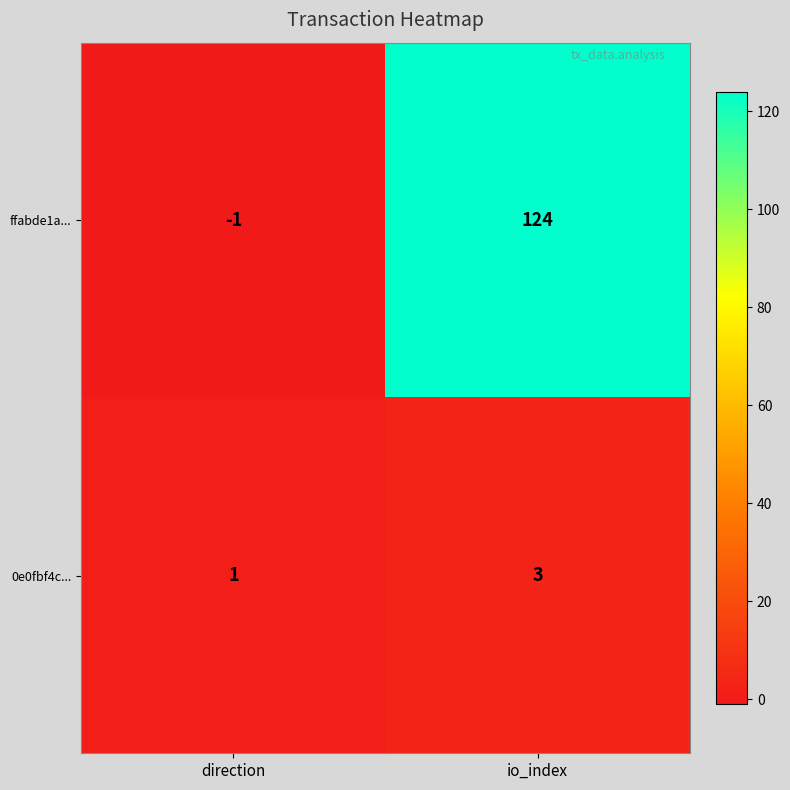

What is the greatest value displayed?

124